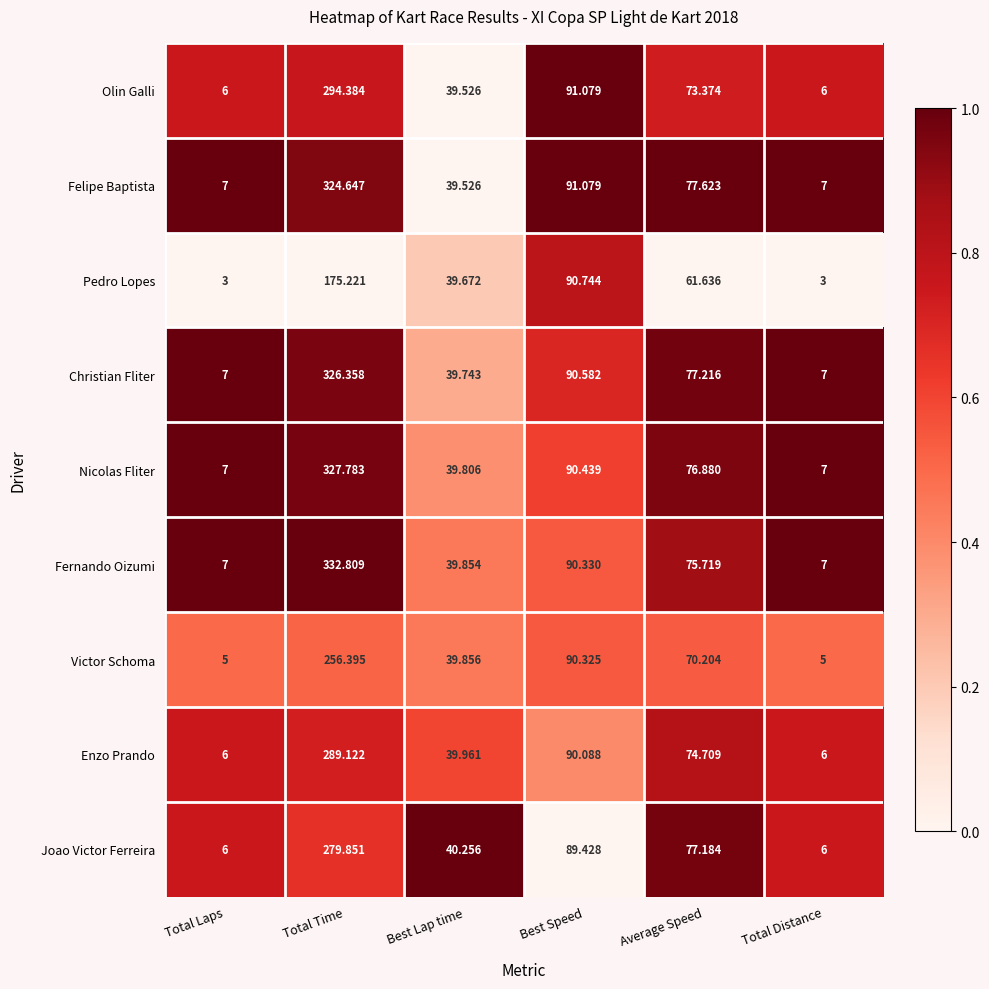

At which label does Enzo Prando reach its peak?

Total Time